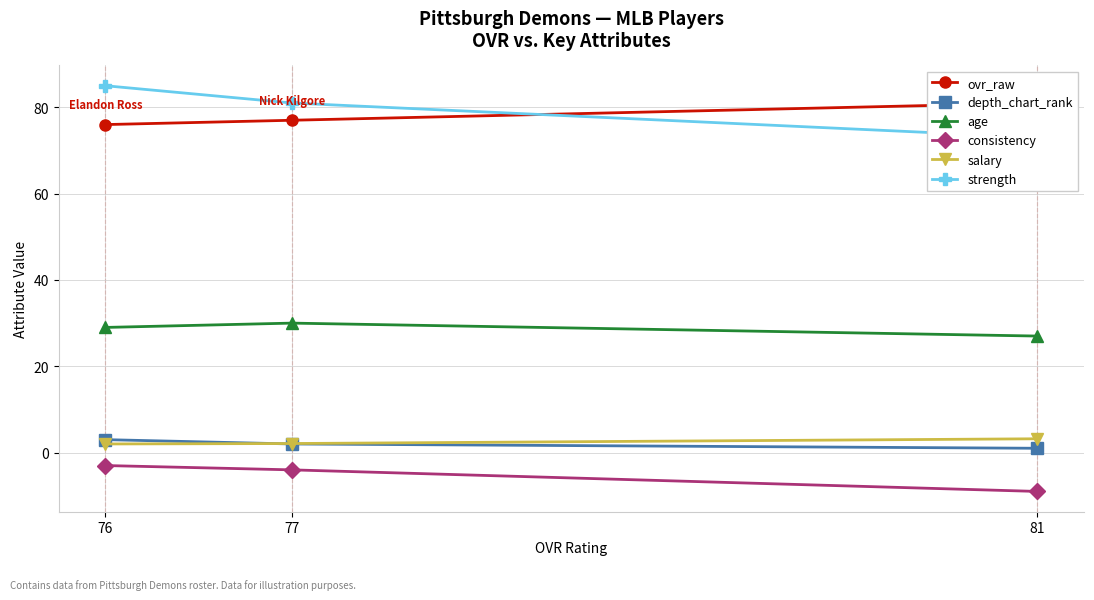

What are all the series names shown in the legend?

ovr_raw, depth_chart_rank, age, consistency, salary, strength